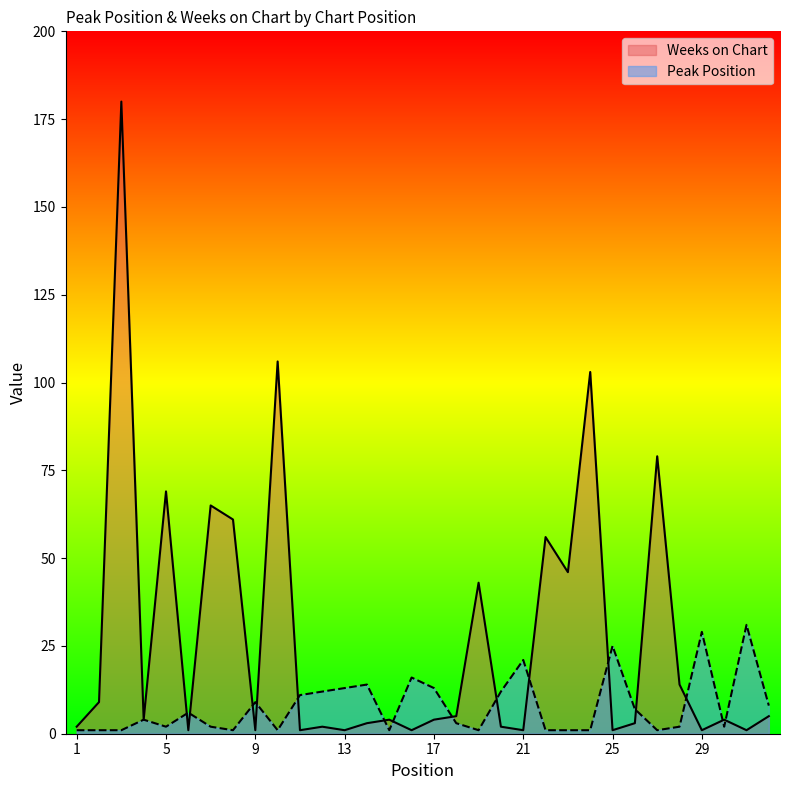

What is the difference between the Peak Position values at 17 and 14?

1